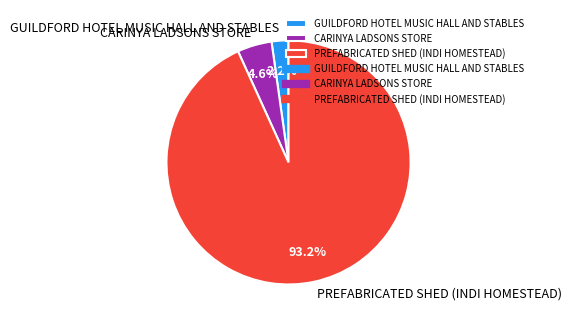

How many segments does this pie chart have?

3